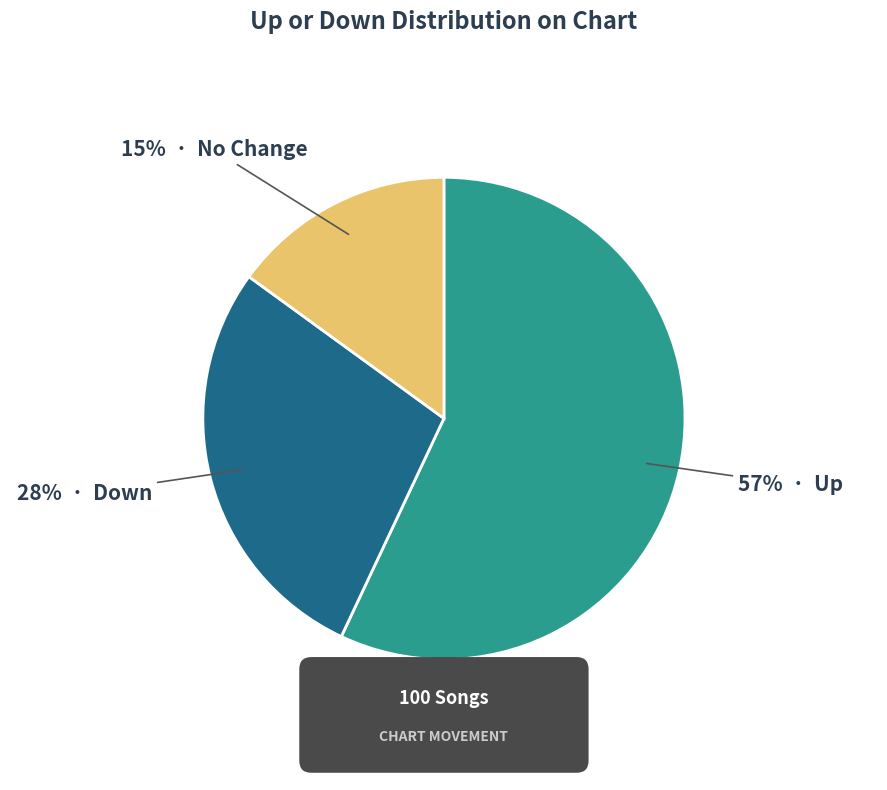

To the nearest percent, what percentage of the pie is up?

57%